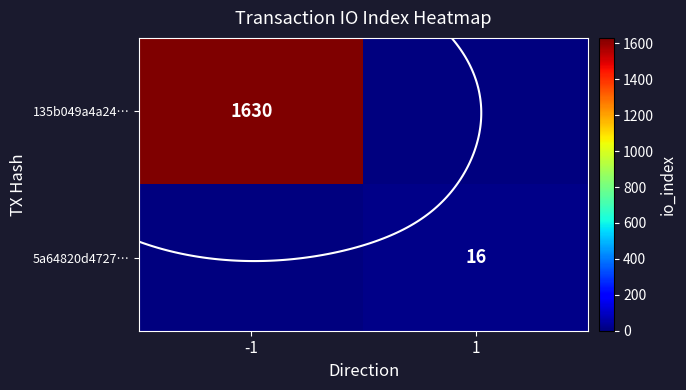

Is the value of 5a64820d4727… at 1 greater than the value of 135b049a4a24… at 1?

Yes